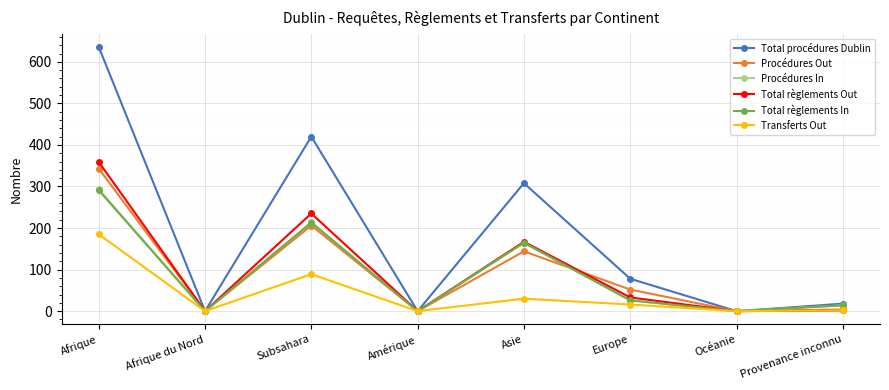

What is the difference between the highest and lowest values at Europe?

62